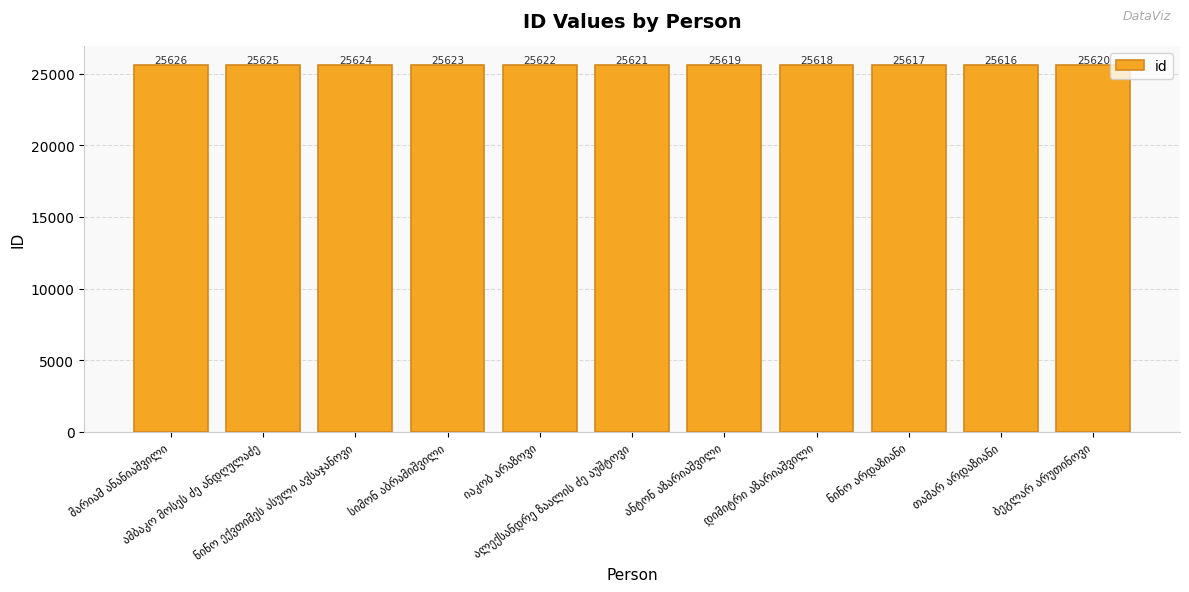

What is the sum of all values?

281831